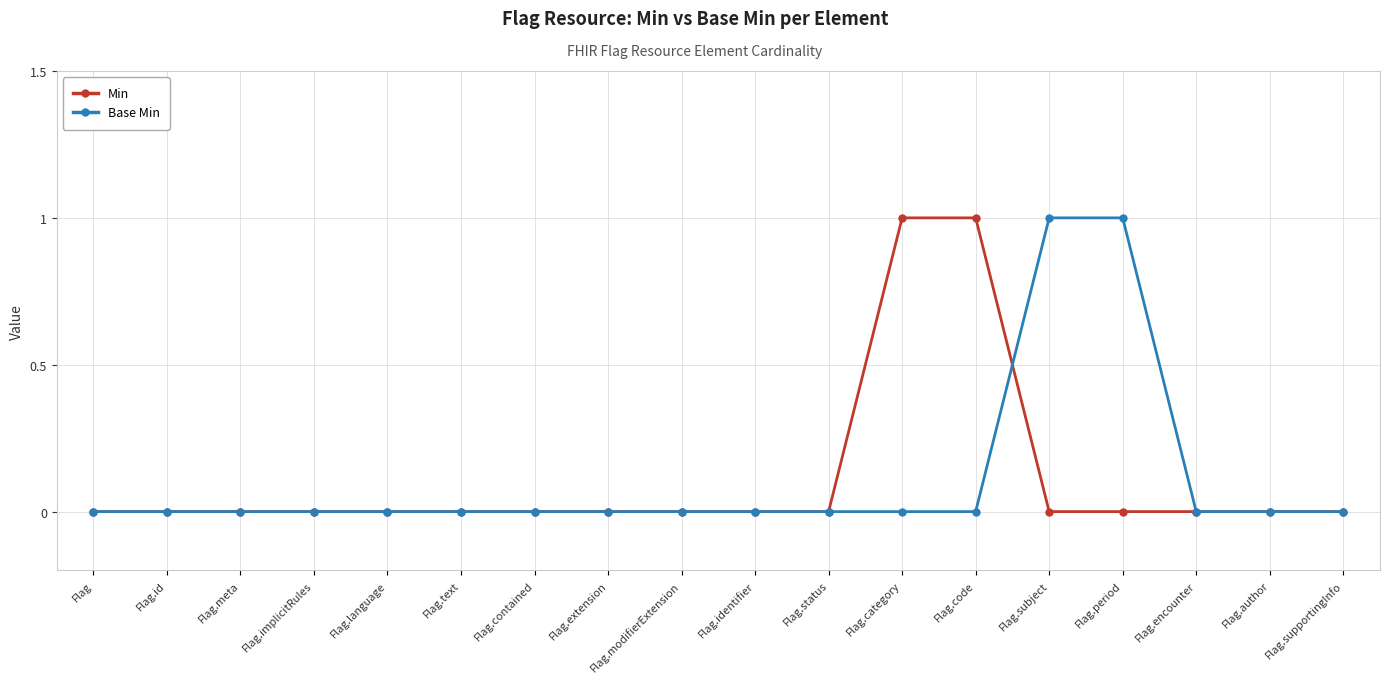

Count the number of data series in this chart.

2